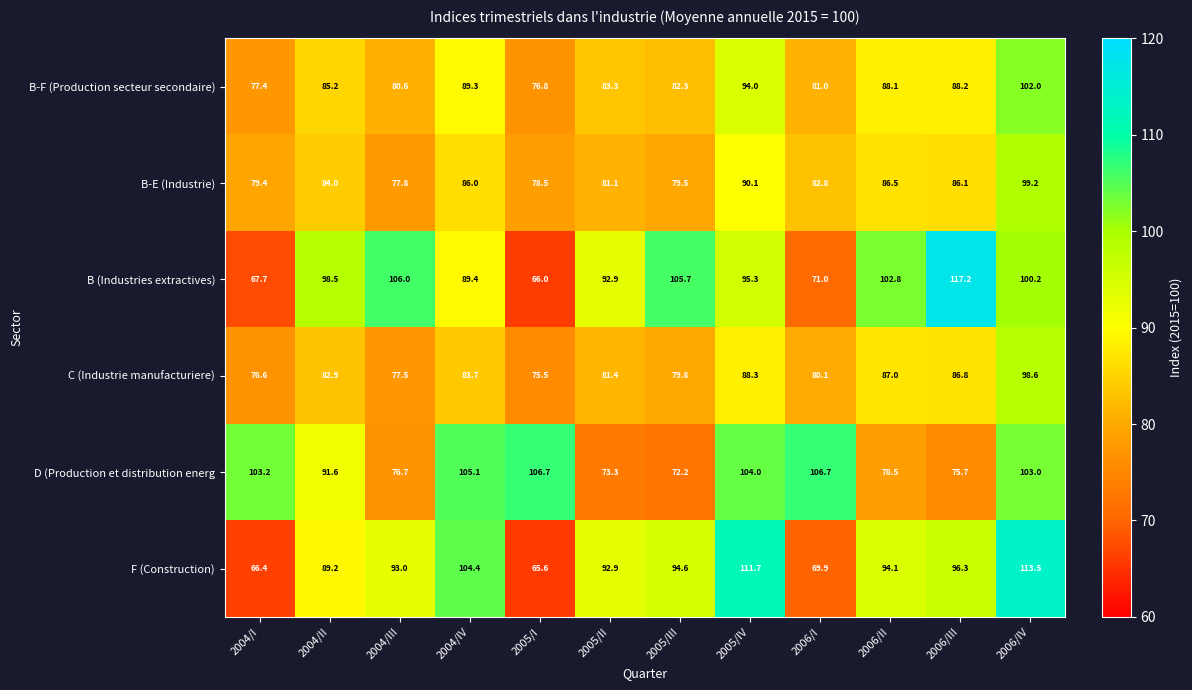

What value does the B-E (Industrie) series have at 2005/III?

79.5